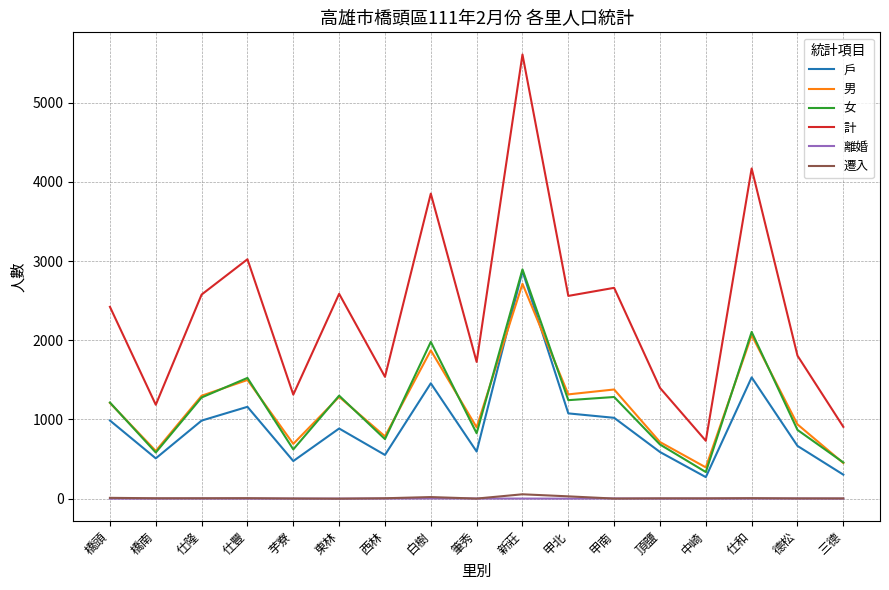

What is the spread (max minus min) of values at 仕隆?

2577